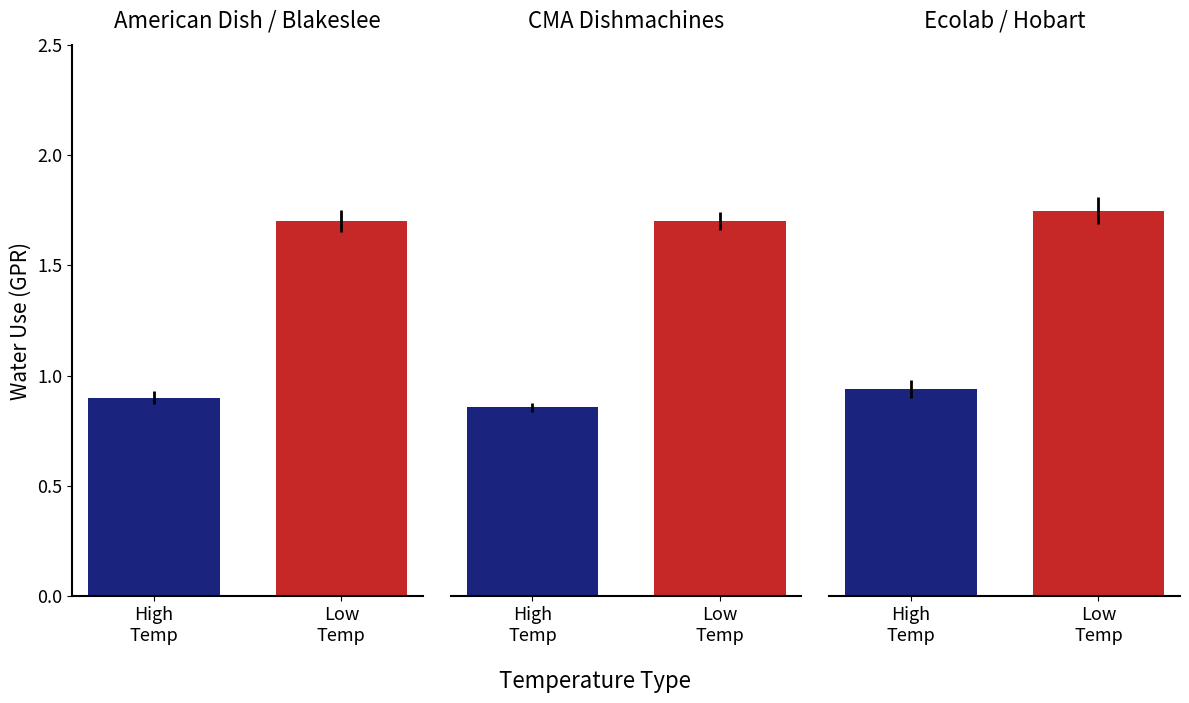

Which series has the widest spread of values?

Low Temp